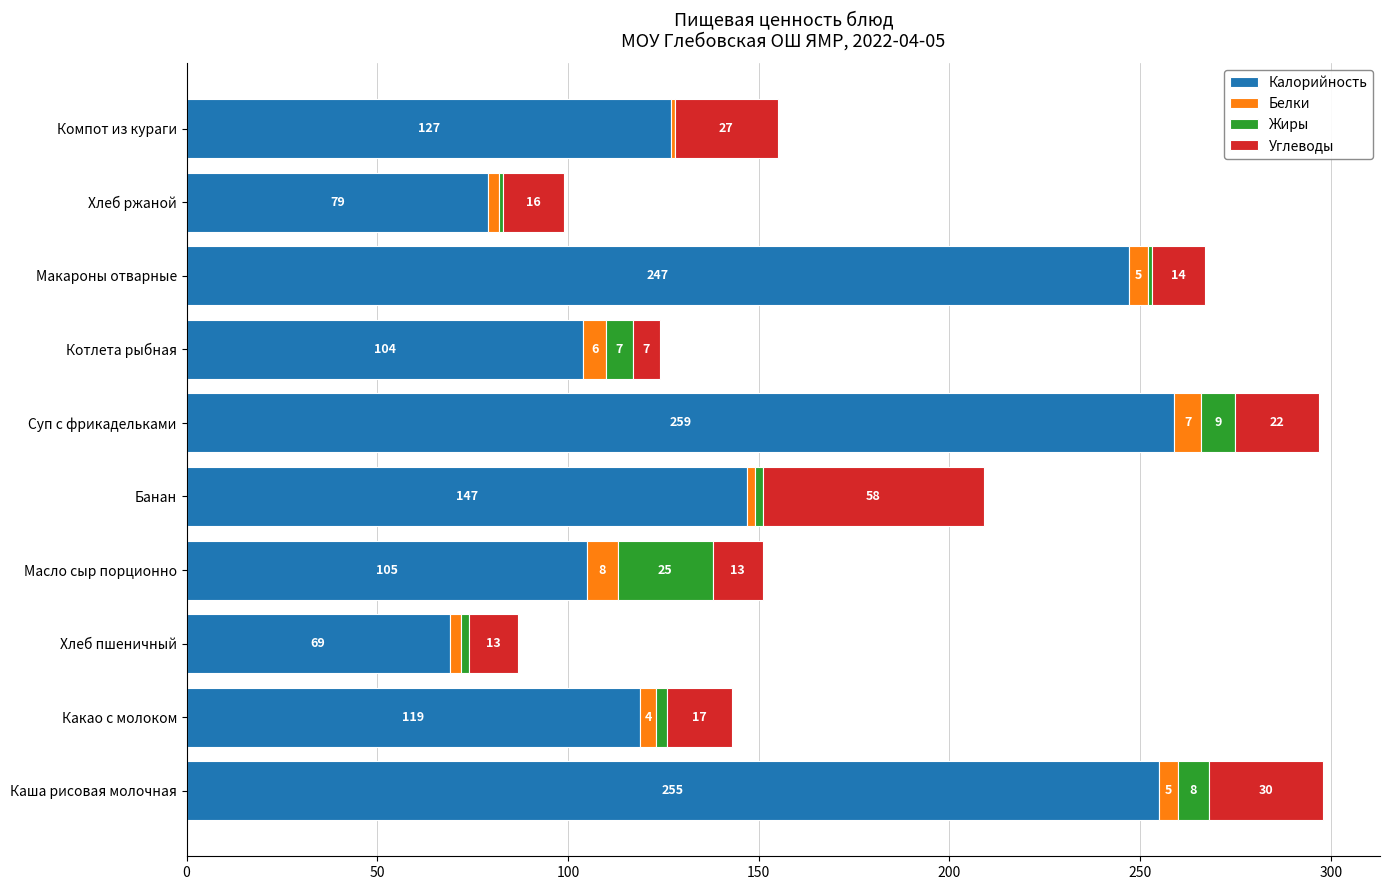

What are all the series names shown in the legend?

Калорийность, Белки, Жиры, Углеводы